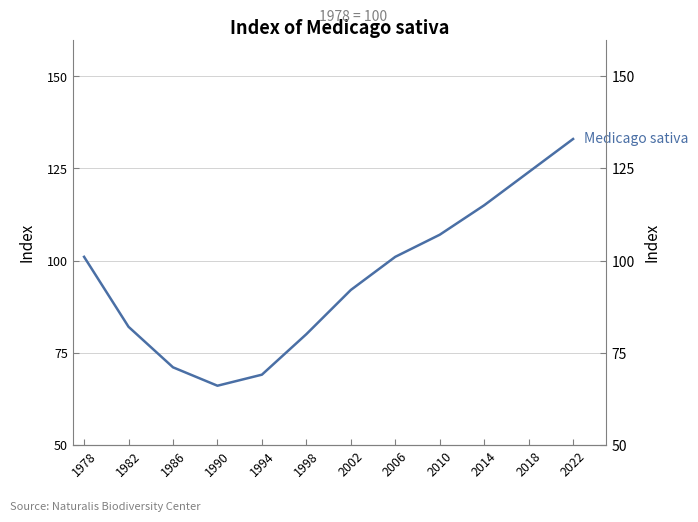

What is the difference between the maximum and minimum values?

67